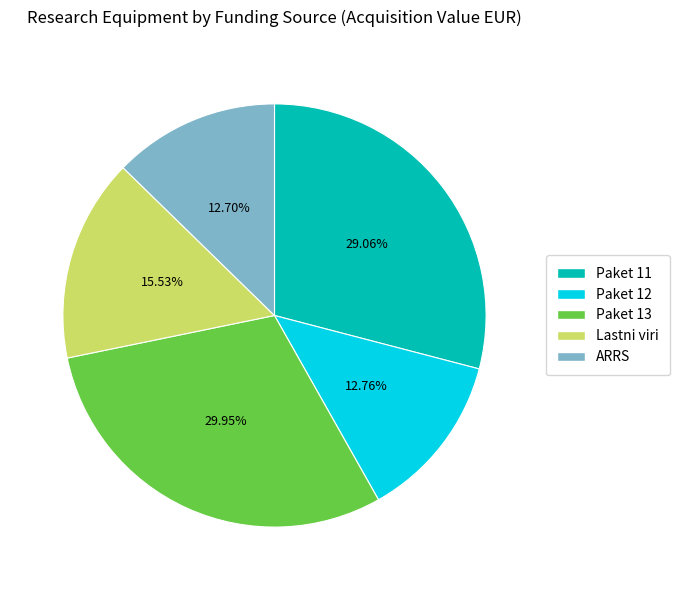

What percentage is the Paket 11 slice, to the nearest percent?

29%